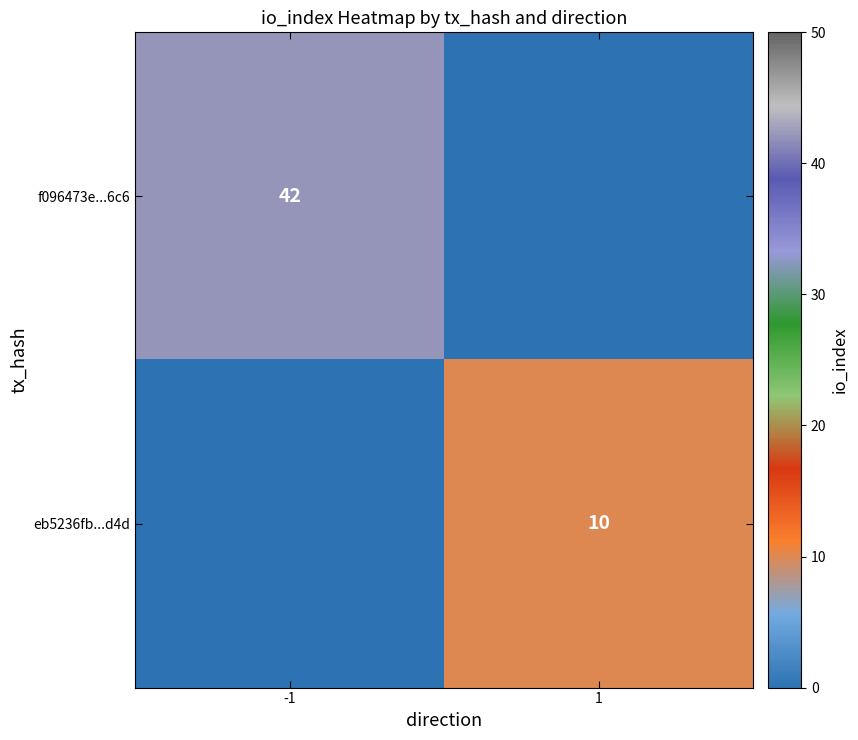

Is it true that eb5236fb...d4d equals 10 at 1?

True